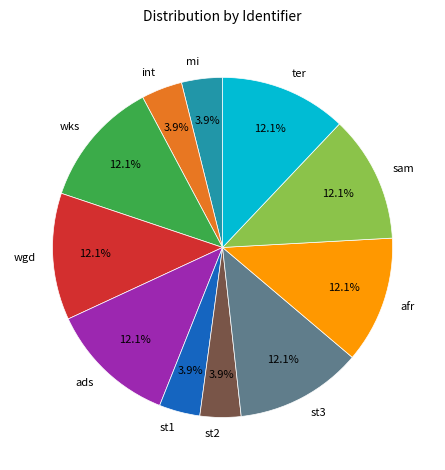

Is there a majority slice in this chart?

No